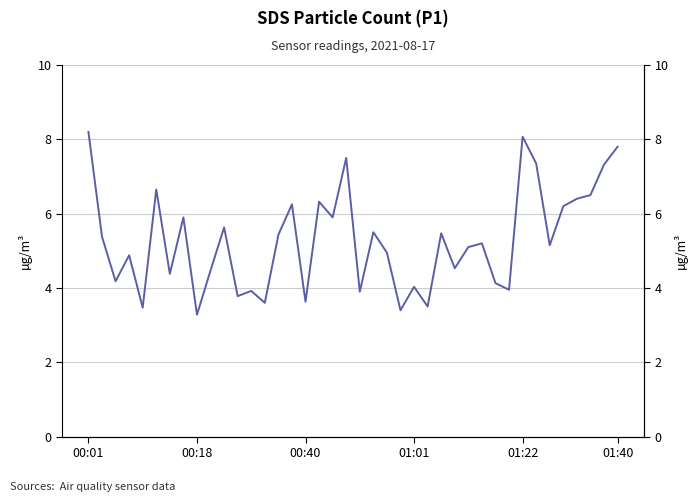

The chart shows a value of 8.0 at 26. True or false?

False